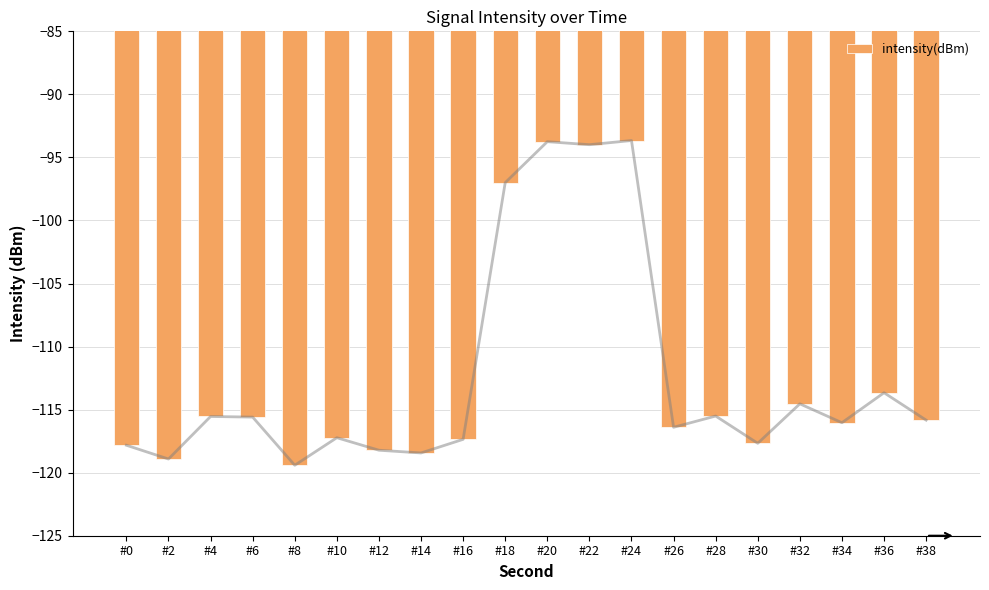

What is the sum of all values?

-2246.6